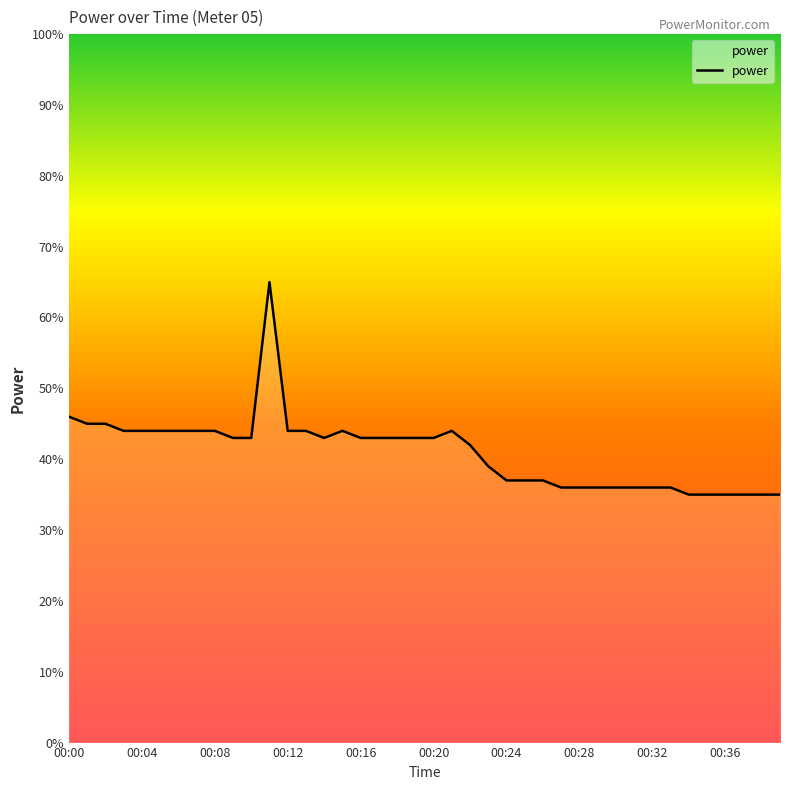

What is the greatest value displayed?

0.7